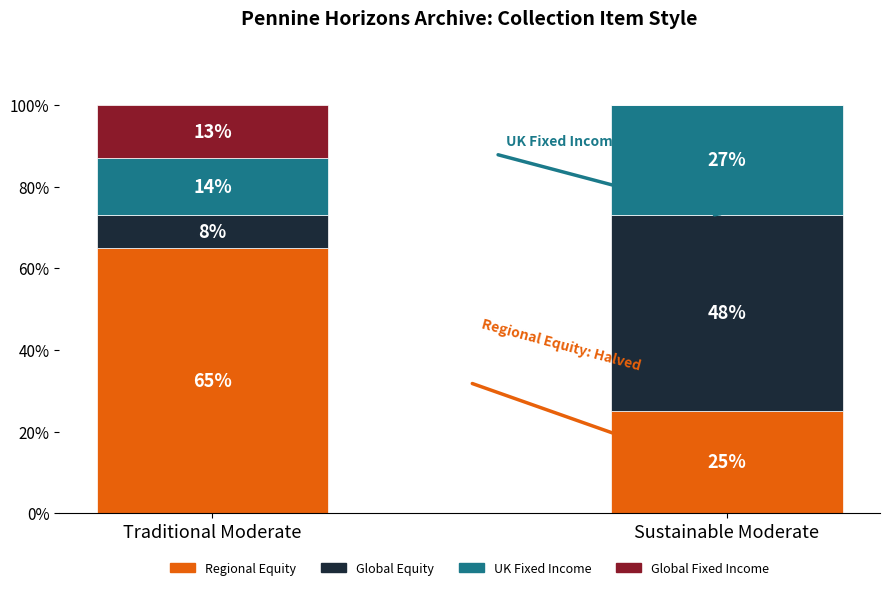

What is the maximum value for Regional Equity?

65